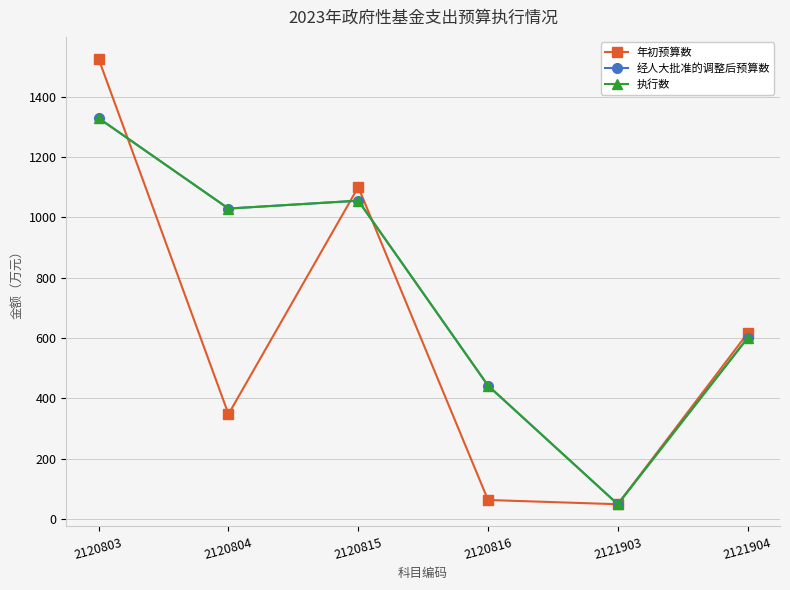

True or false: 经人大批准的调整后预算数 has a value of 784.0 at 2120816.

False